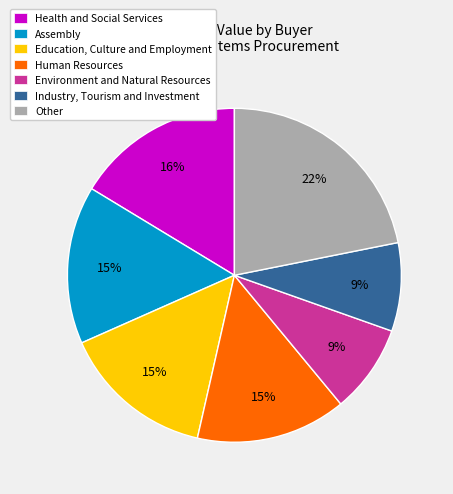

Count the number of slices in the pie.

7